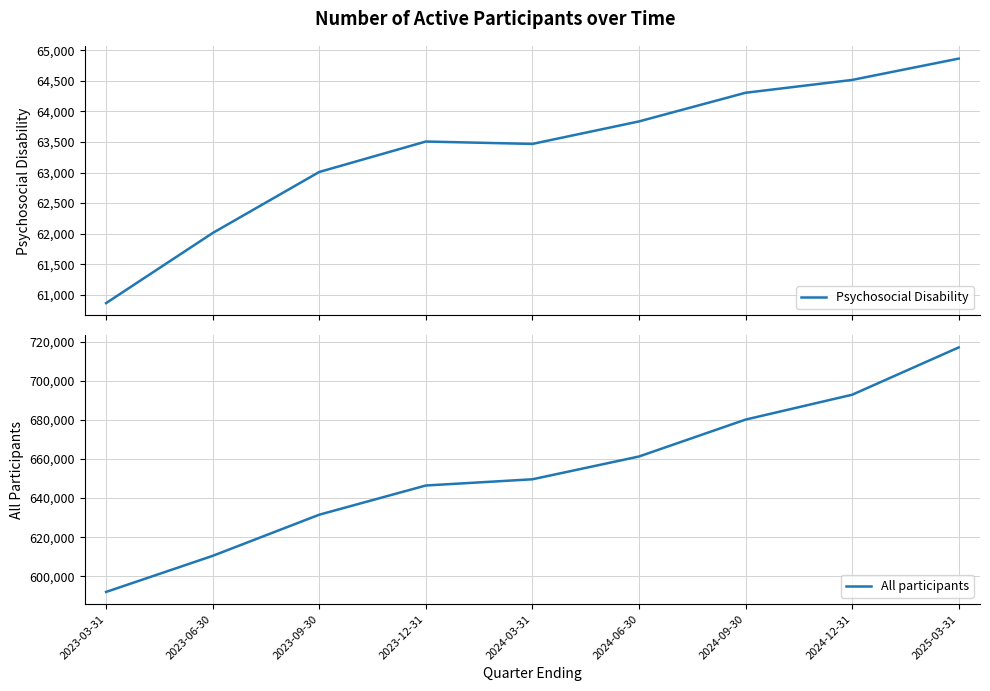

The Psychosocial Disability series shows 64306 at 2024-09-30. True or false?

True